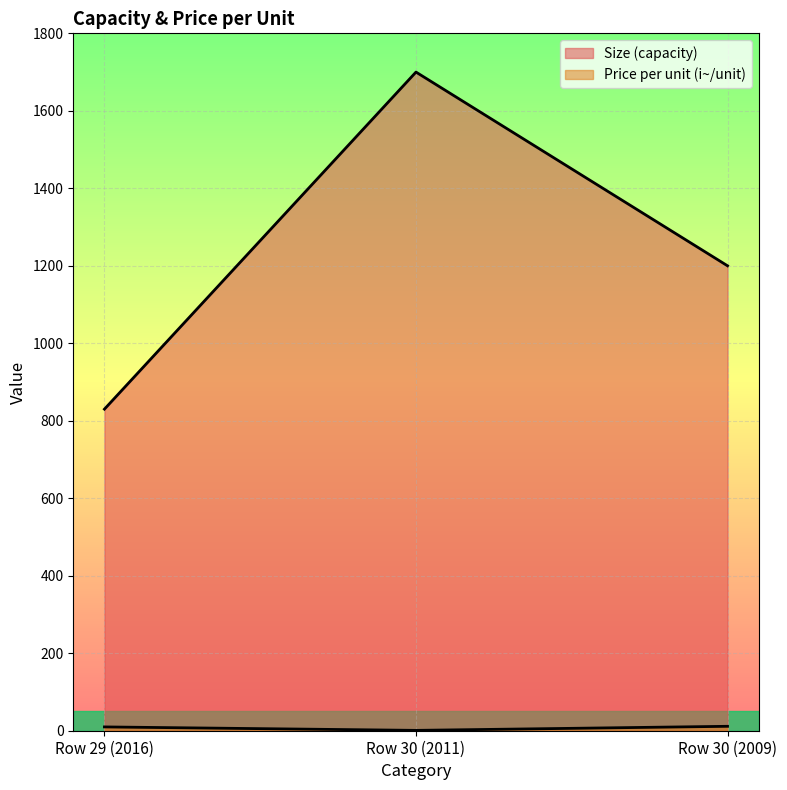

Reading left to right, list all the values displayed in this chart.

Size (capacity): 830.0	1700.0	1200.0
Price per unit (i~/unit): 9.8	0.9	11.4